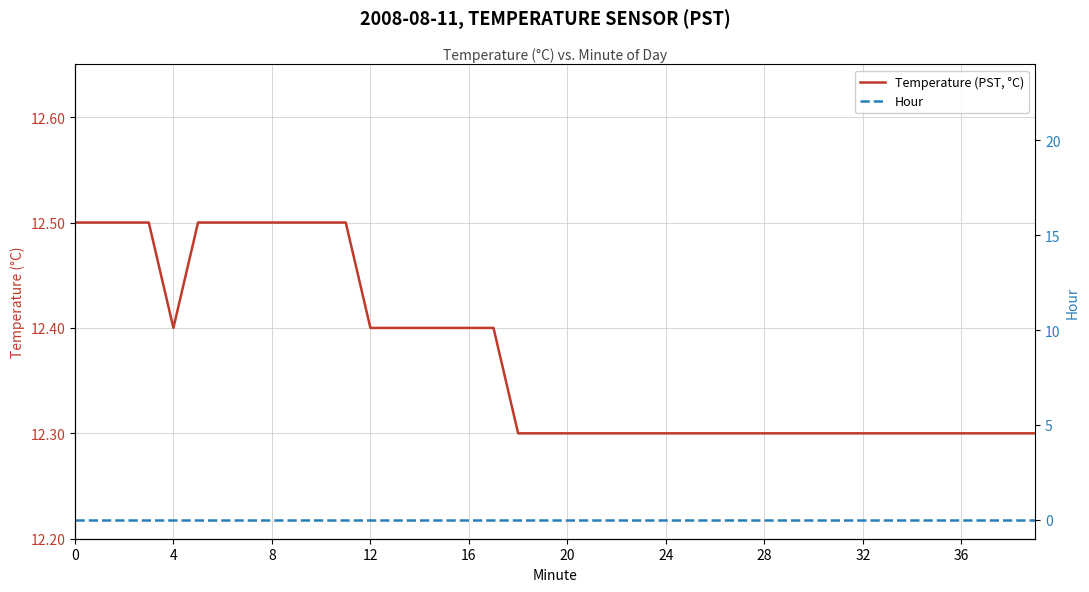

How many lines are shown in the chart?

2